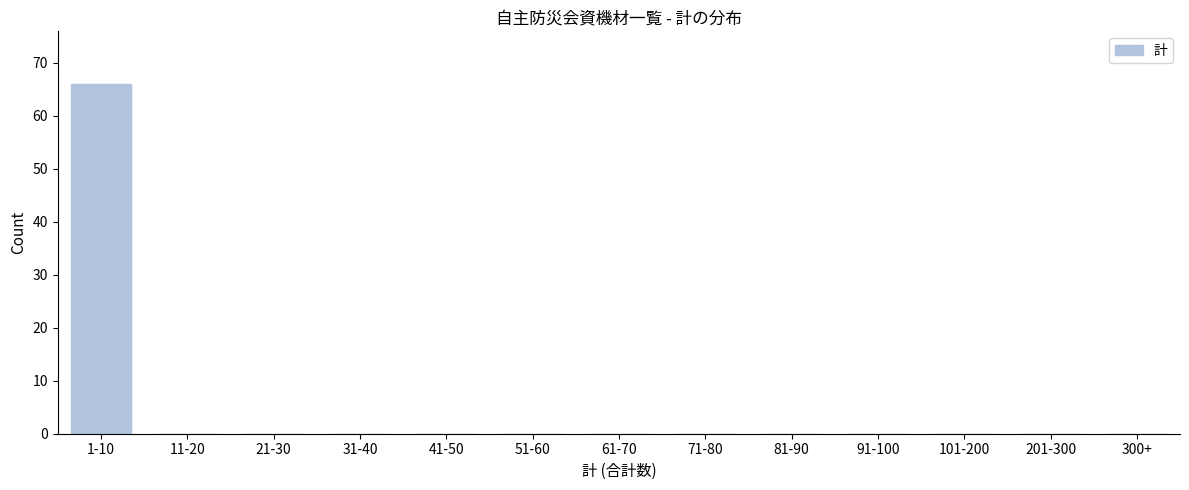

Reading left to right, transcribe all the data shown in this chart.

1-10=66	11-20=0	21-30=0	31-40=0	41-50=0	51-60=0	61-70=0	71-80=0	81-90=0	91-100=0	101-200=0	201-300=0	300+=0